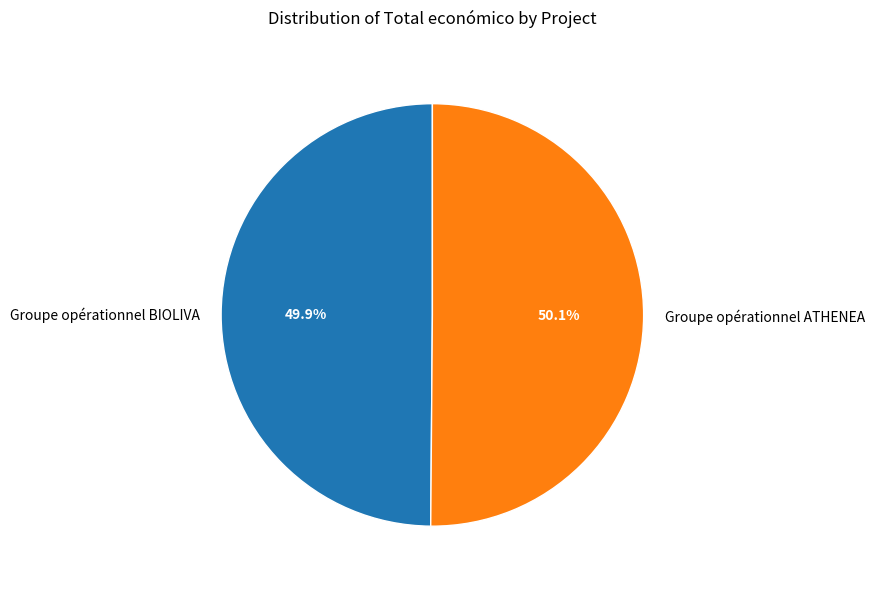

Count the number of slices in the pie.

2